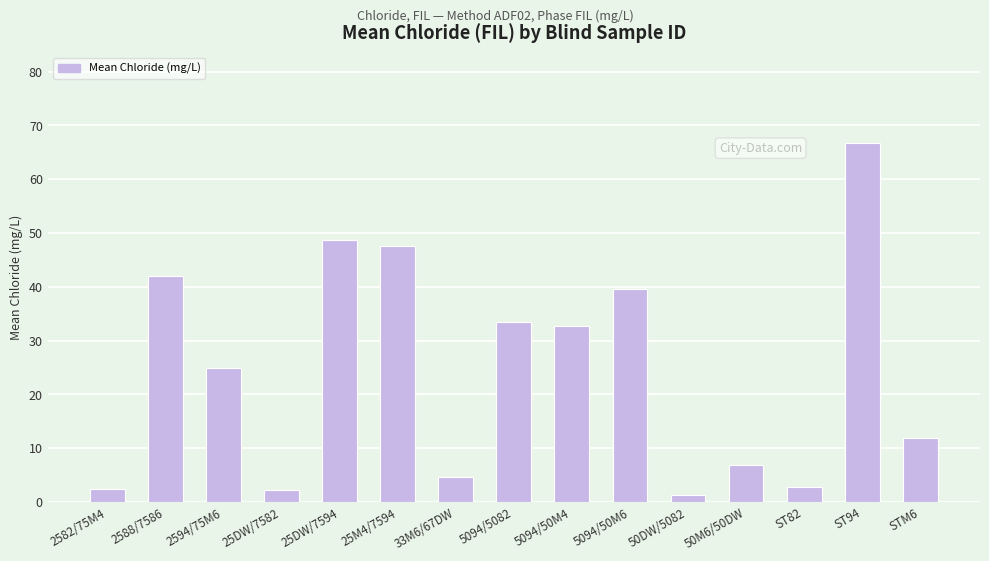

What is the ratio of the value at 50M6/50DW to the value at 50DW/5082?

5.0